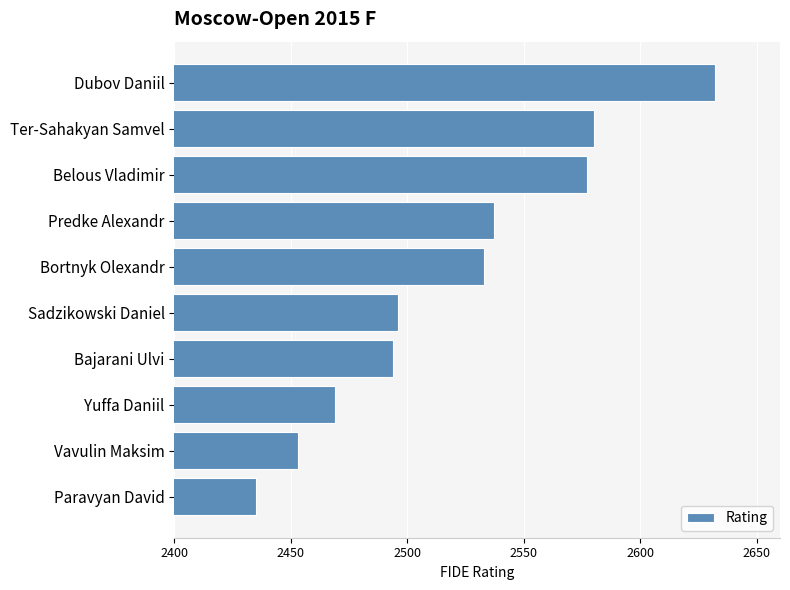

At which label is the value closest to 2533?

Bortnyk Olexandr